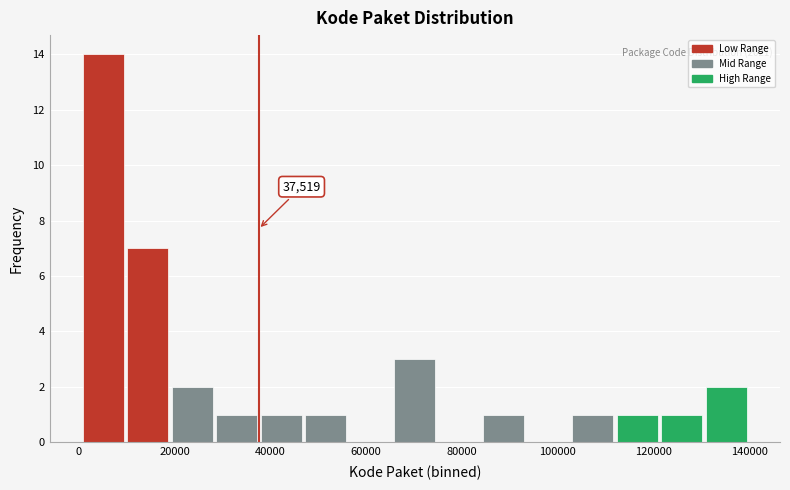

Which range on the x-axis has the tallest bar?

0 to 10000